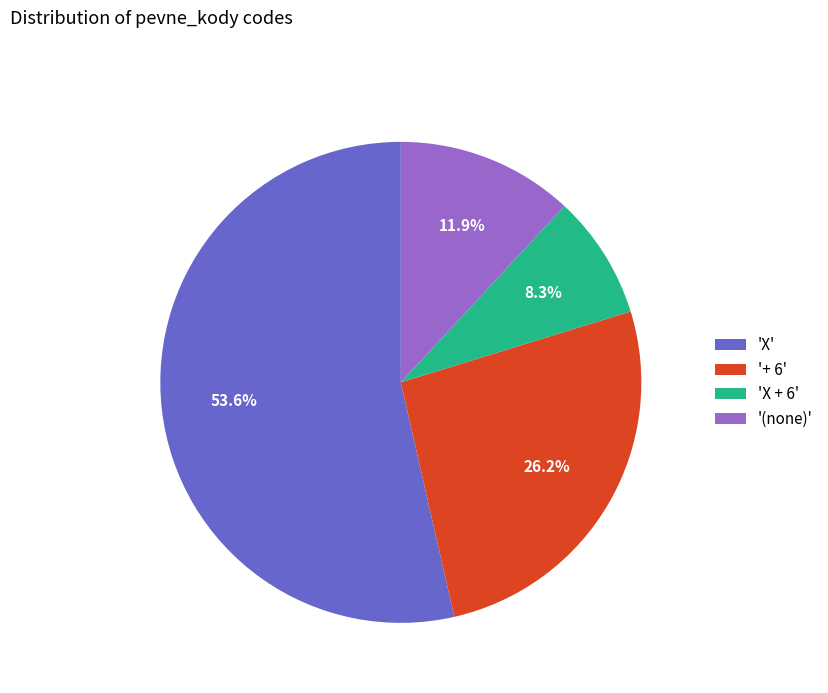

What is the smallest slice in the pie chart?

'X + 6'